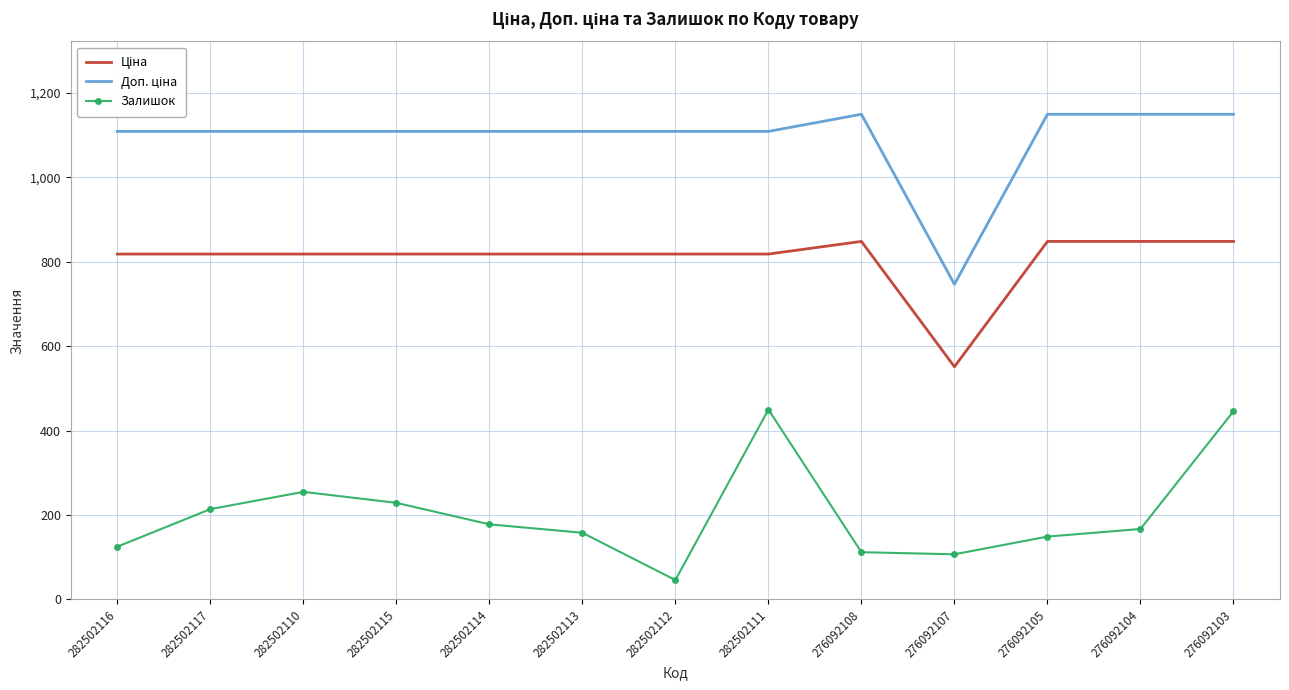

What is the difference between the maximum and minimum values in the Залишок series?

404.0